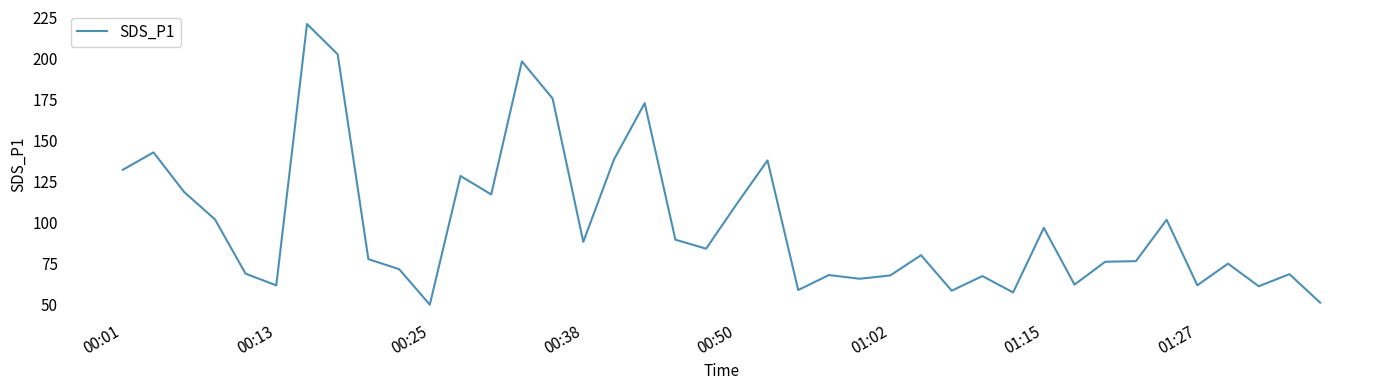

What is the difference between the maximum and minimum values?

171.0